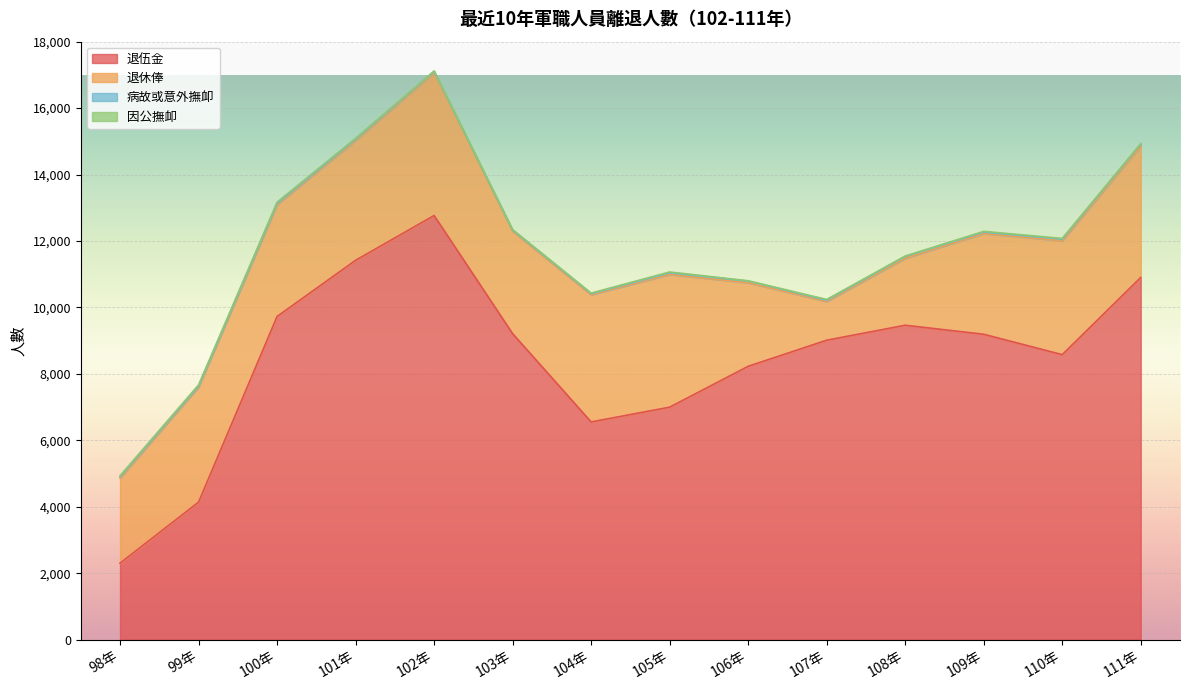

What is the average value of the 退休俸 series?

3167